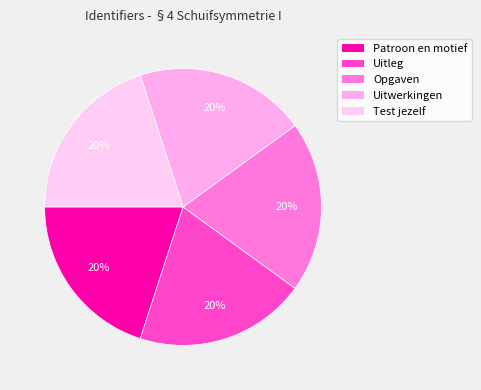

Combined, do Patroon en motief and Uitleg account for over 50%?

No